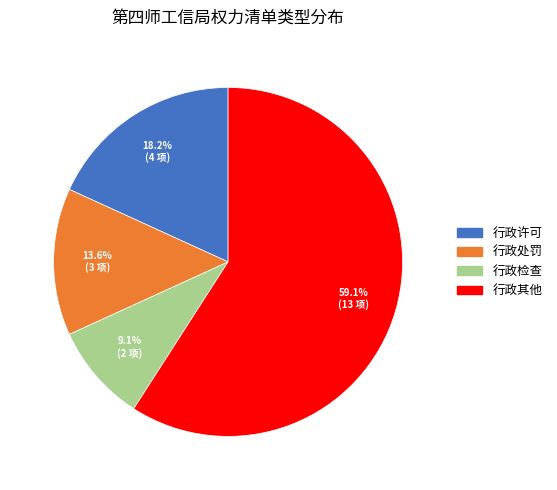

Which has a higher value, 行政其他 or 行政许可?

行政其他